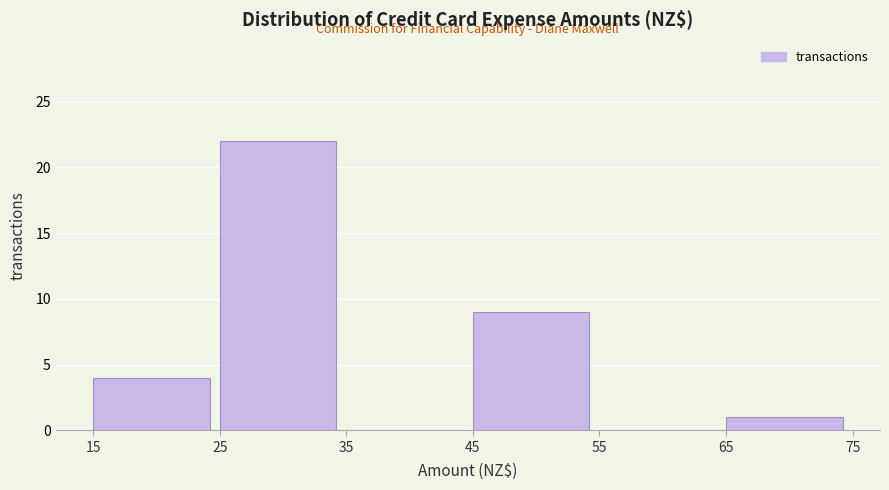

What is the height of the bar covering 45 to 55 on the x-axis? The values are not printed on the chart, so give them approximately, as read against the axis.

9